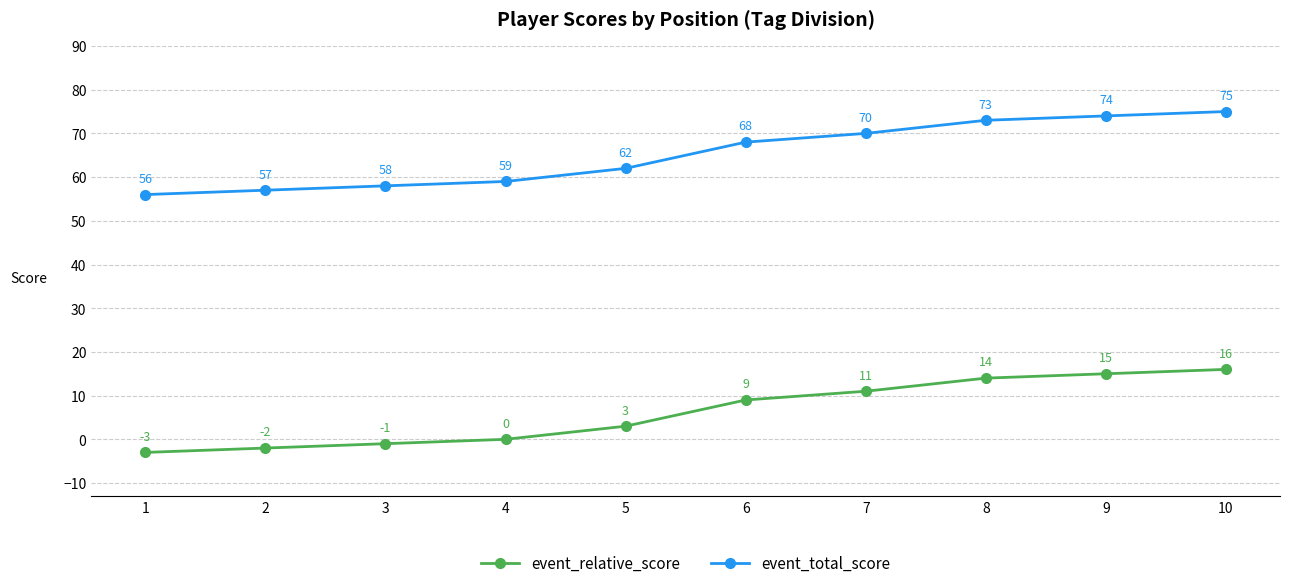

What is the value of the event_relative_score point at the 3rd from the left?

-1